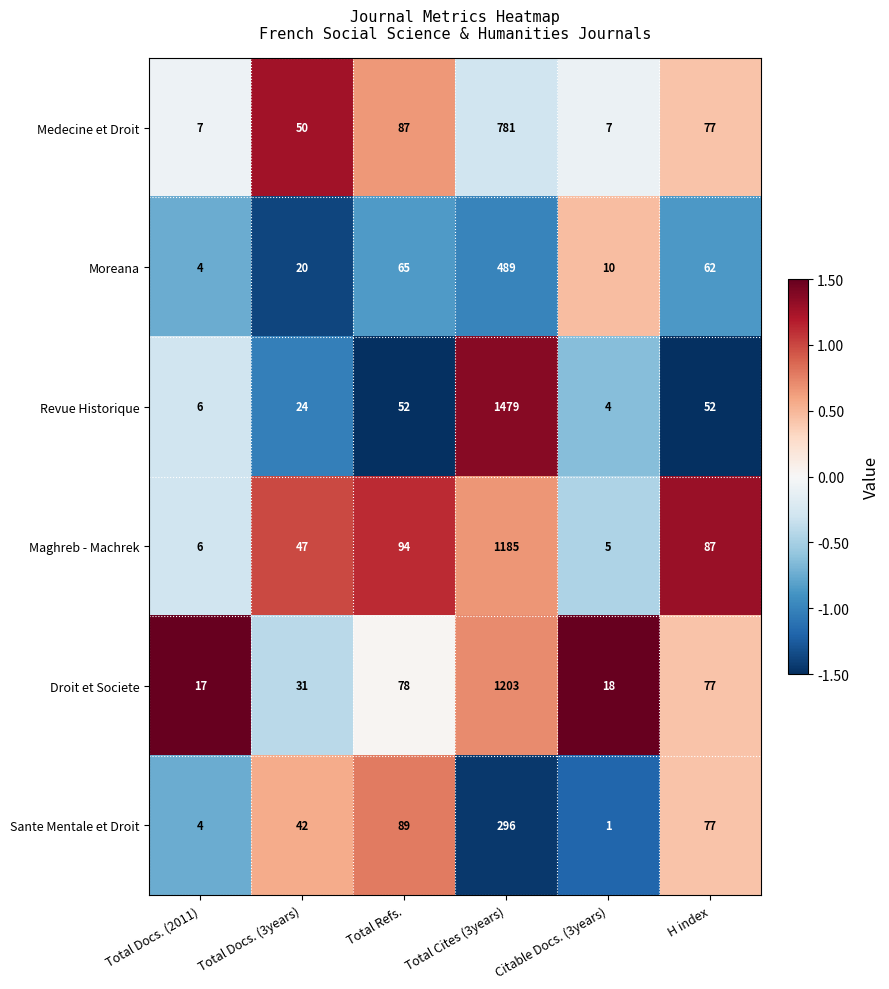

List the series in order of their peak value, highest first.

Revue Historique, Droit et Societe, Maghreb - Machrek, Medecine et Droit, Moreana, Sante Mentale et Droit